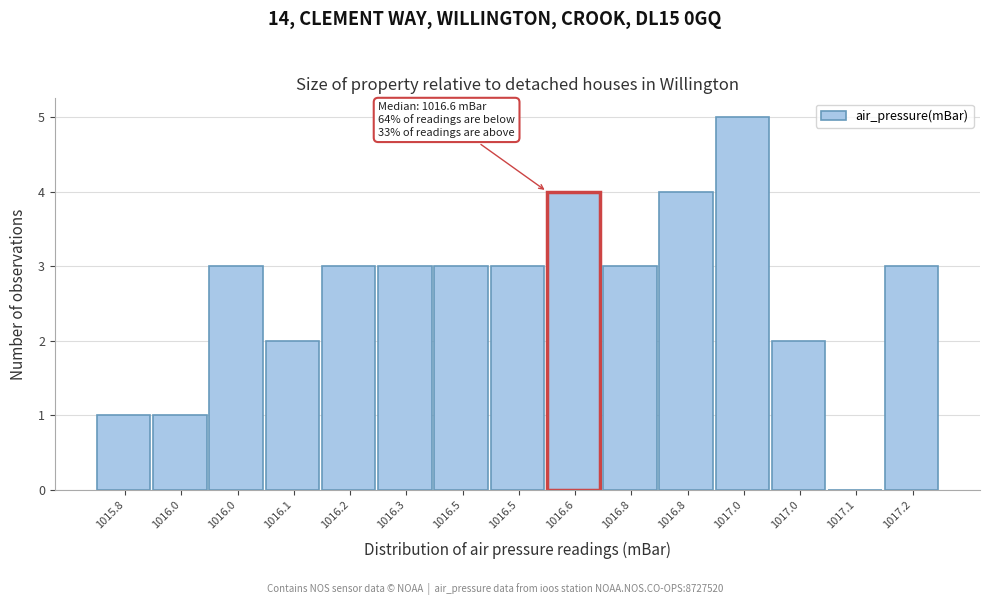

Count the number of data series in this chart.

1